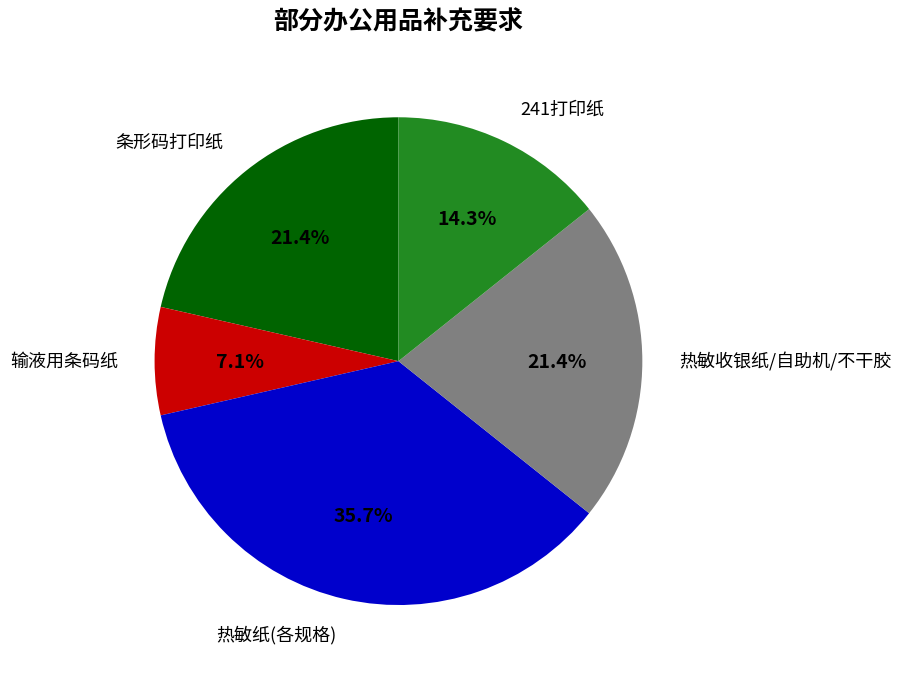

Is there any slice that represents more than half of the pie?

No